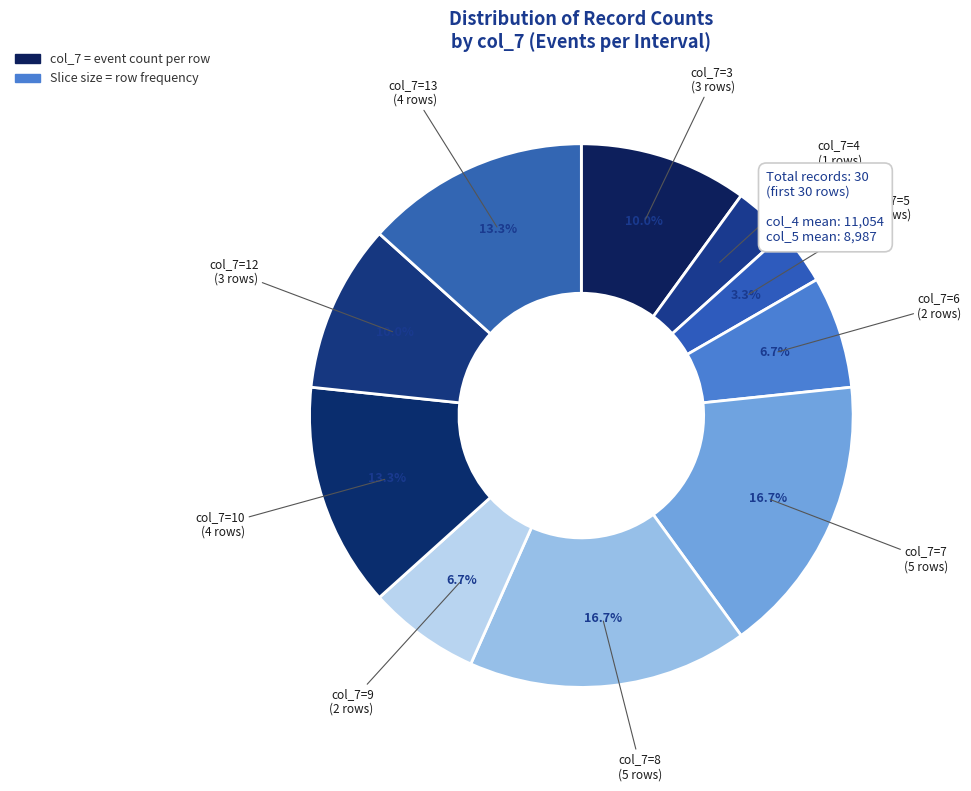

How many segments does this pie chart have?

10